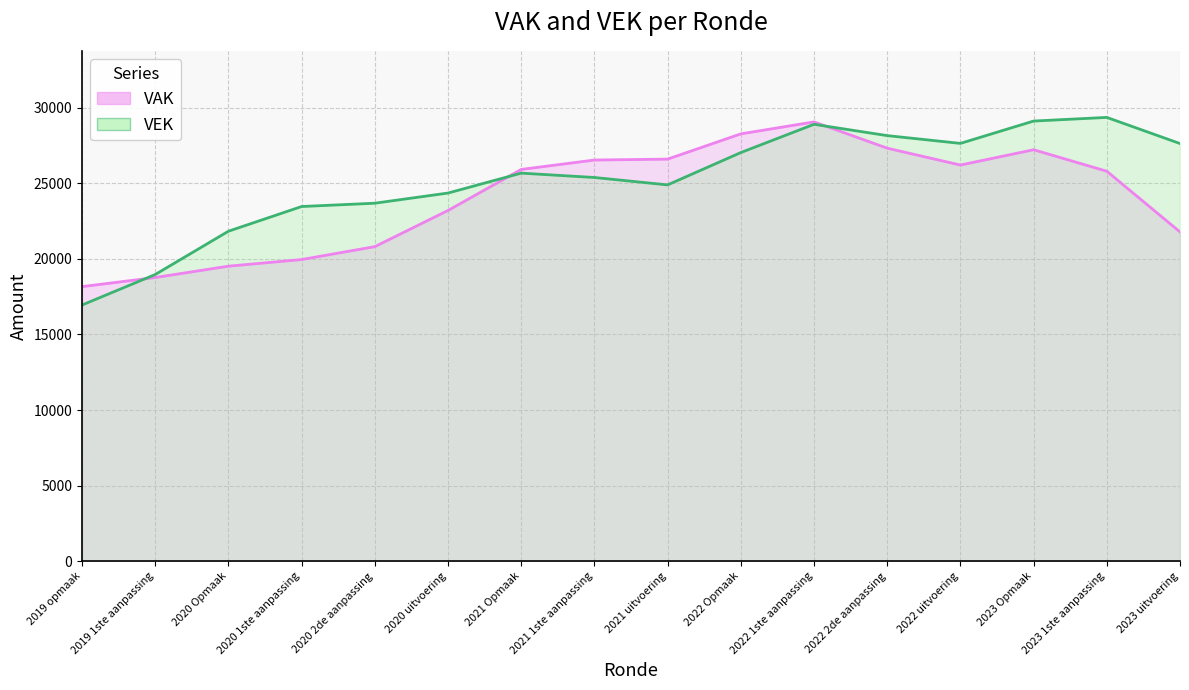

What are all the series names shown in the legend?

VAK, VEK